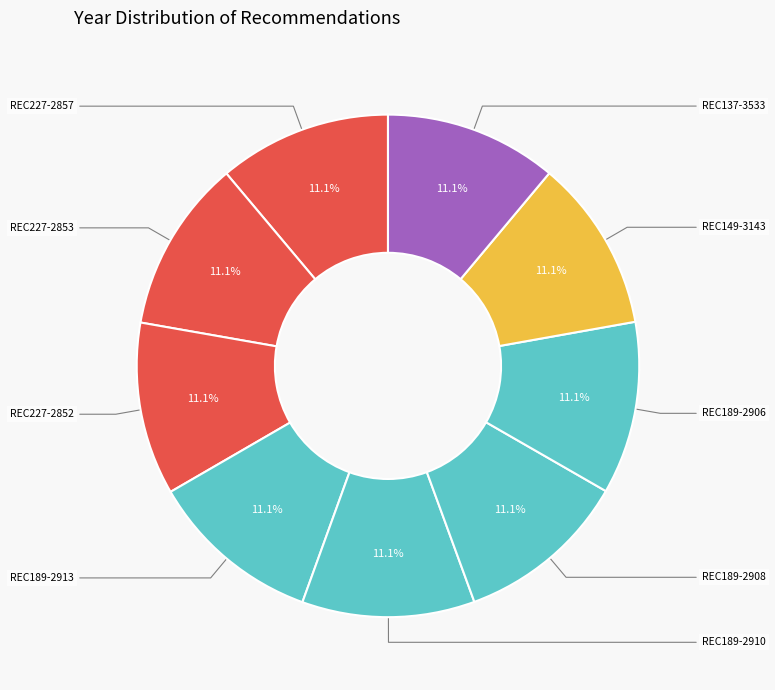

Which slice is the smallest?

REC137-3533